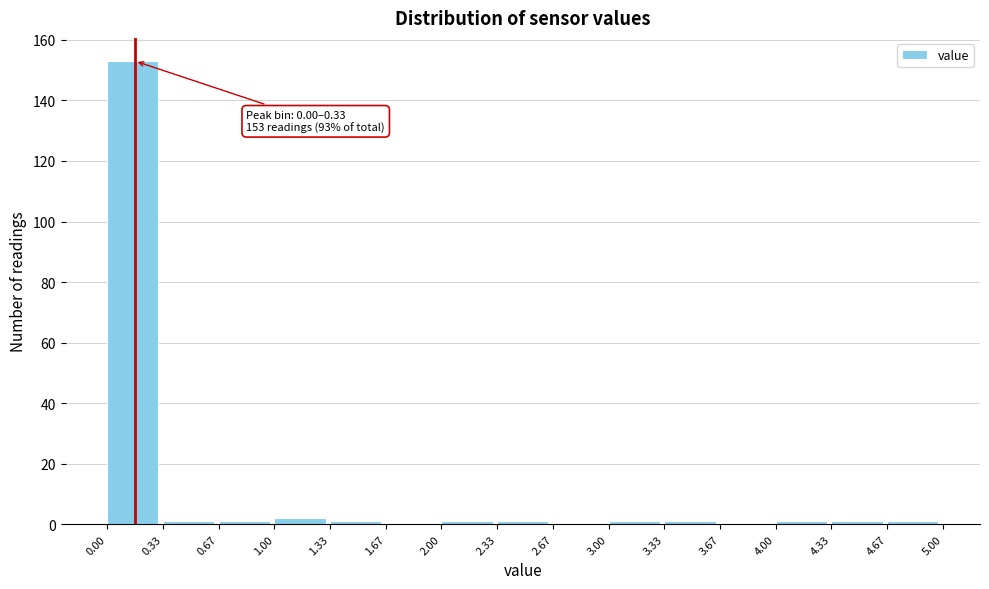

Over which range of the x-axis is the bar tallest?

0.00 to 0.33